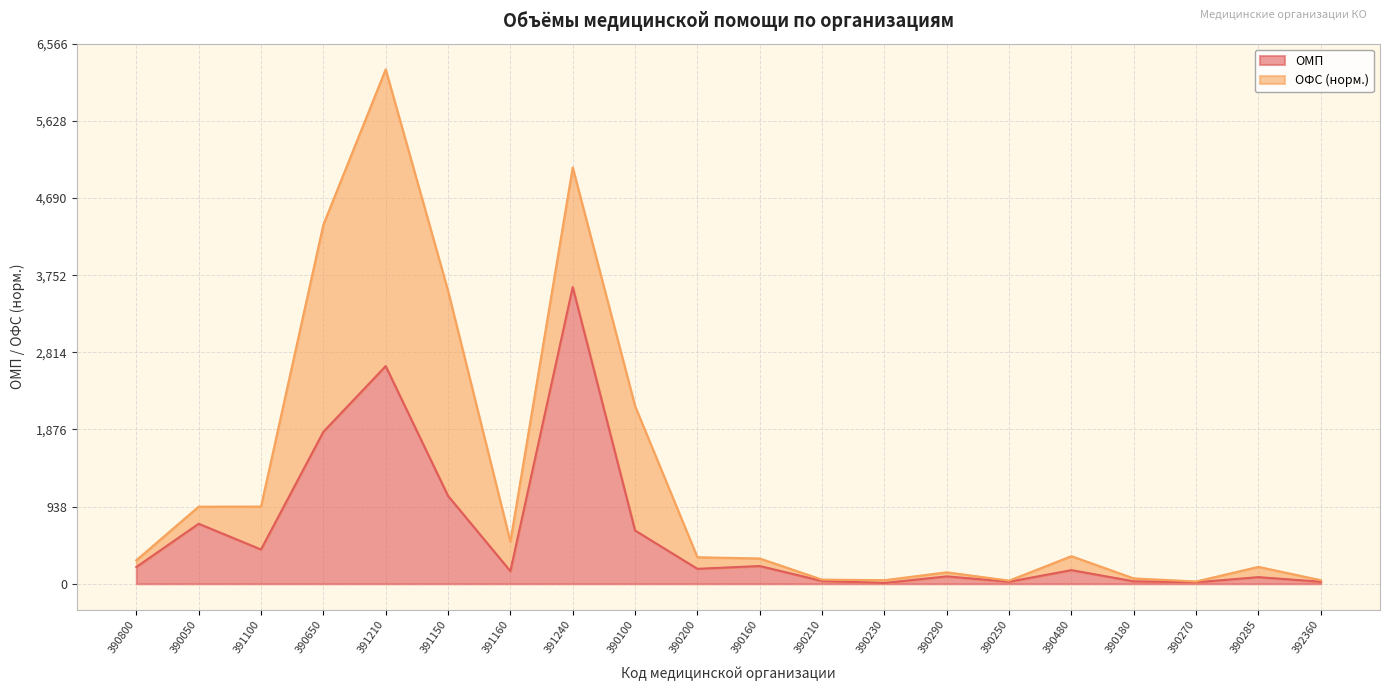

Which category has the highest value in the ОМП series?

391240